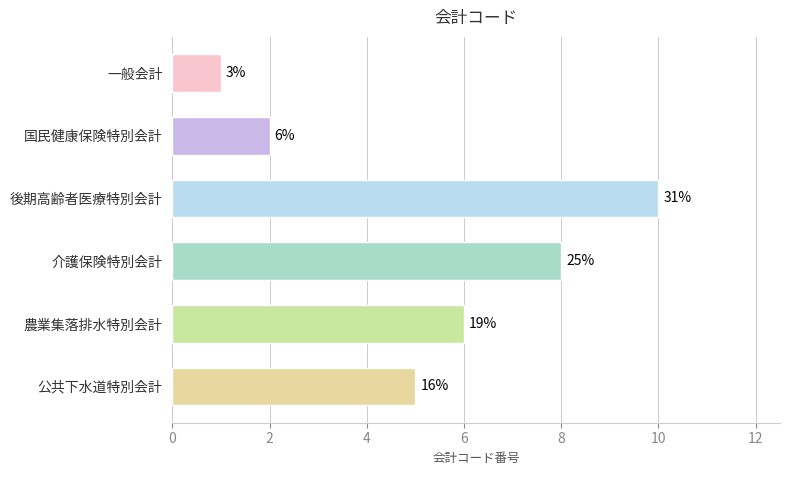

Does the chart contain any negative values?

No